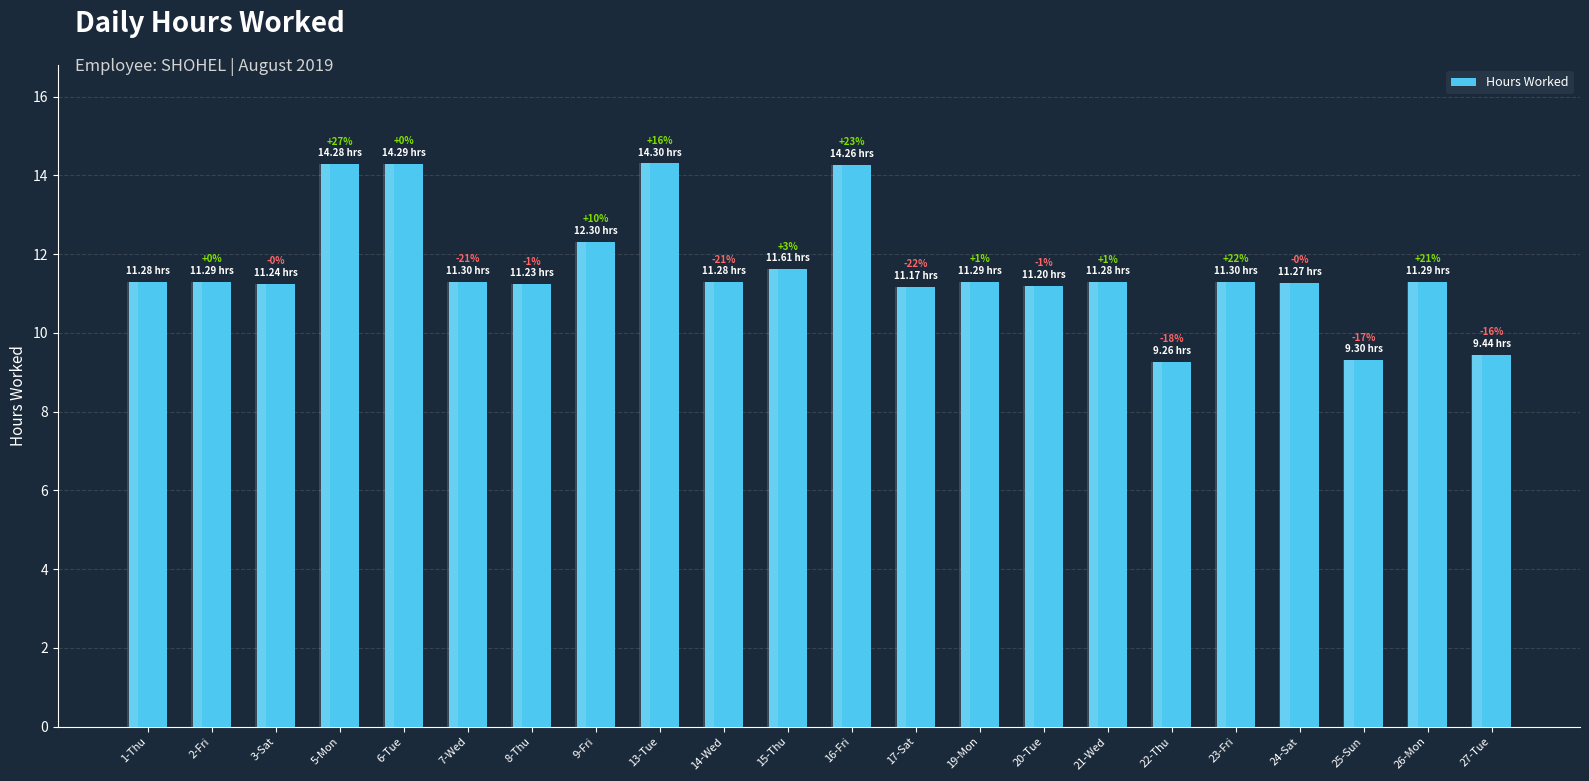

What position from the right is 5-Mon?

19